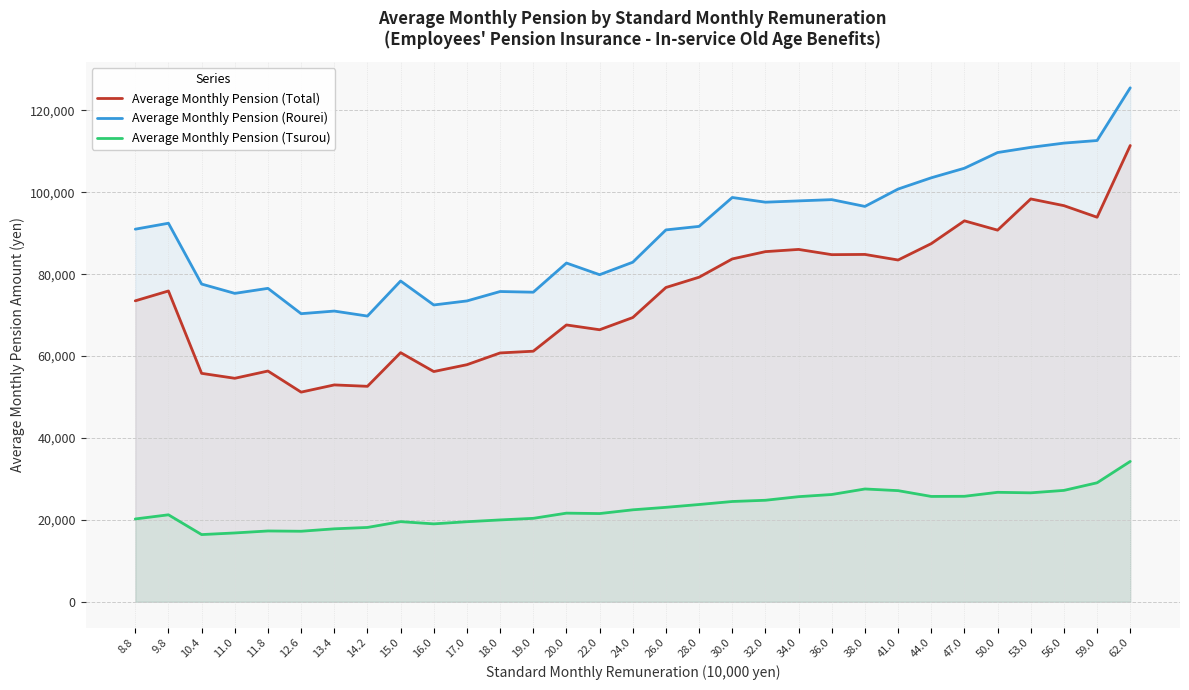

Is the value of Average Monthly Pension (Tsurou) at 22.0 greater than the value of Average Monthly Pension (Total) at 20.0?

No